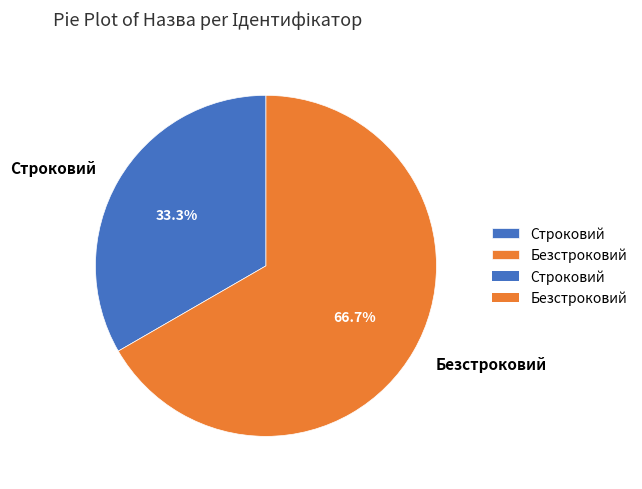

What is the total percentage of Безстроковий and Строковий?

100.0%